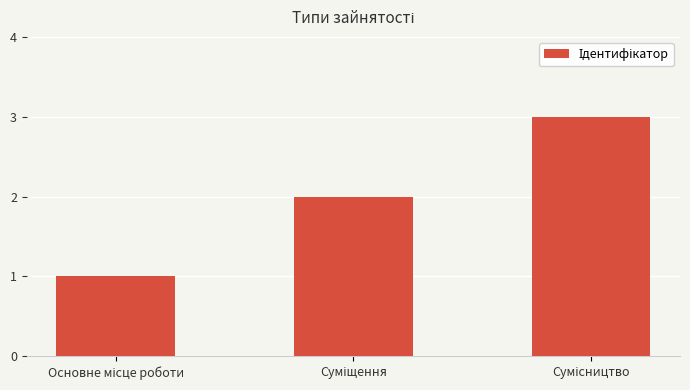

What is the sum of all values?

6